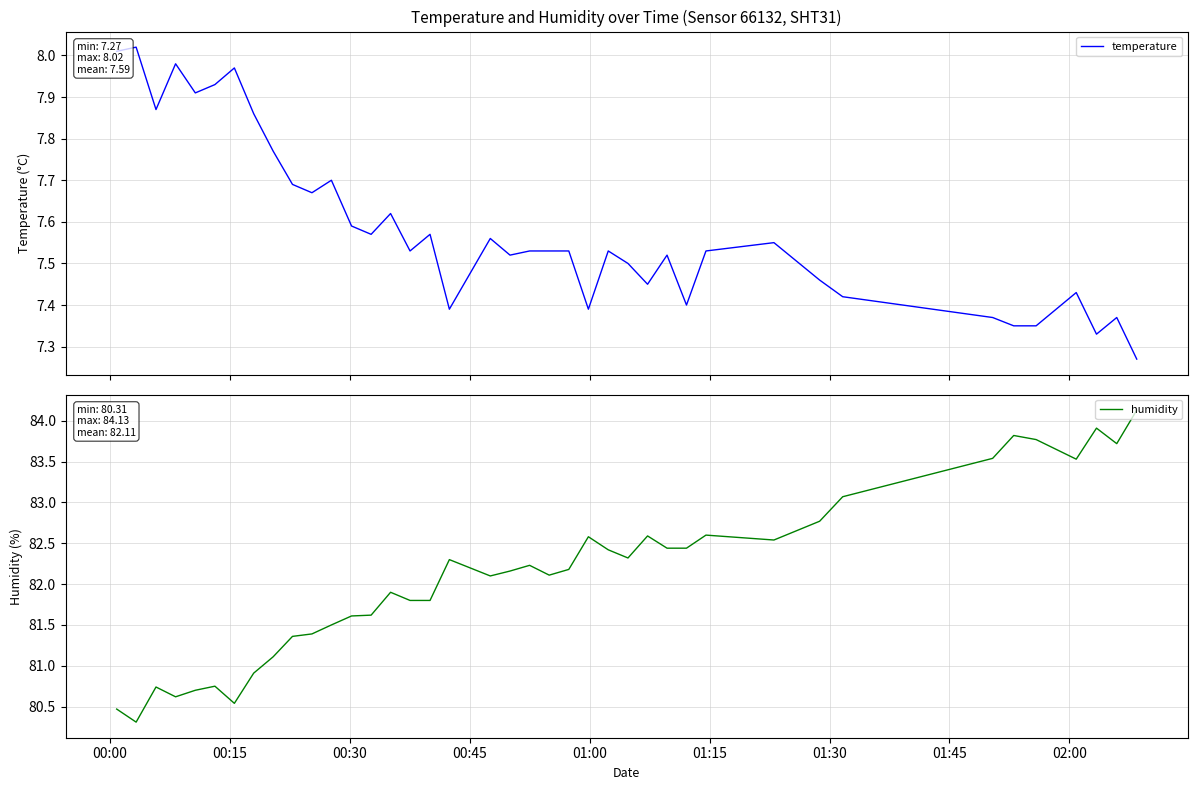

How many interior local peaks does the temperature series have?

12